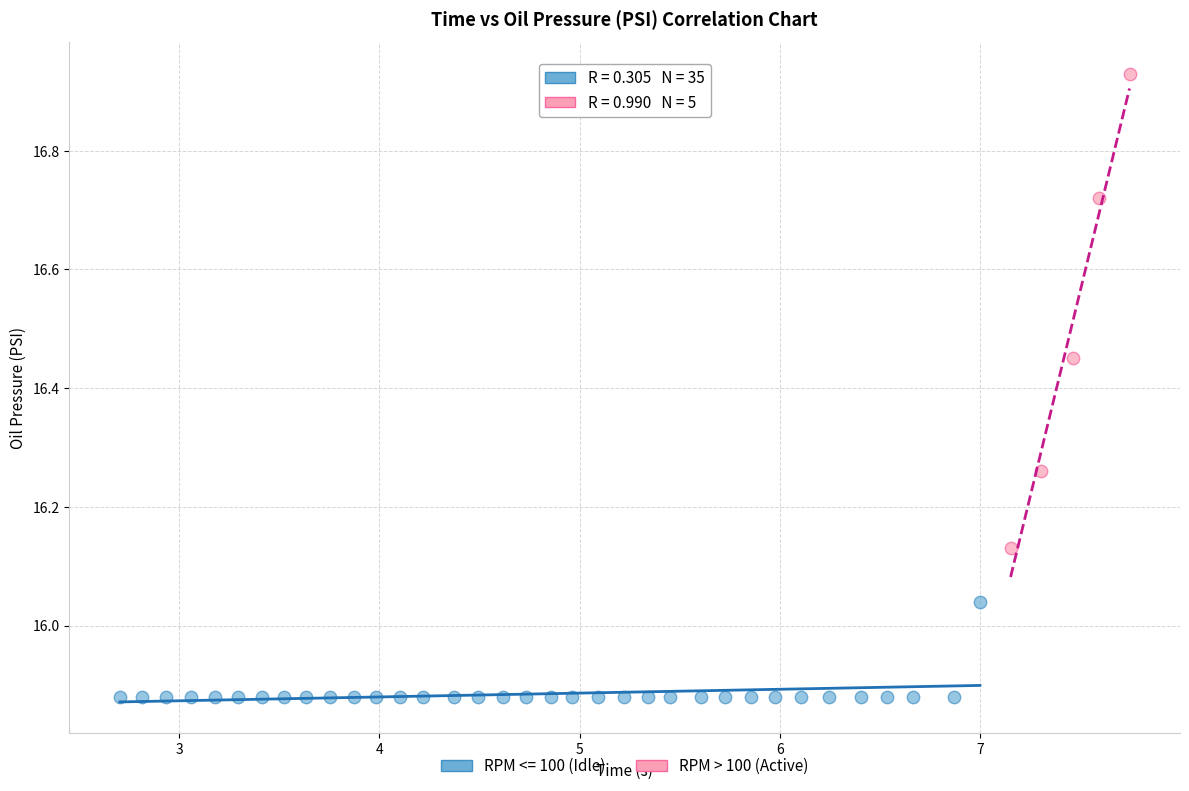

Which series has the largest Y range (max minus min)?

RPM > 100 (Active)